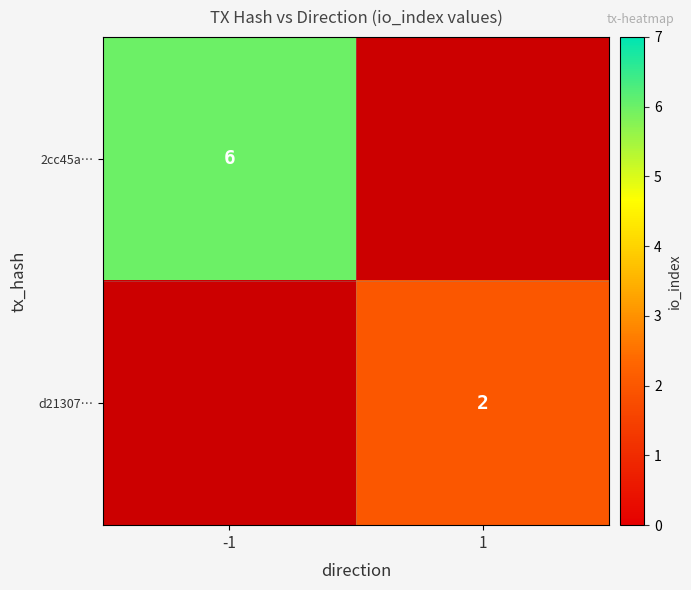

The d21307… series shows 3 at 1. True or false?

False